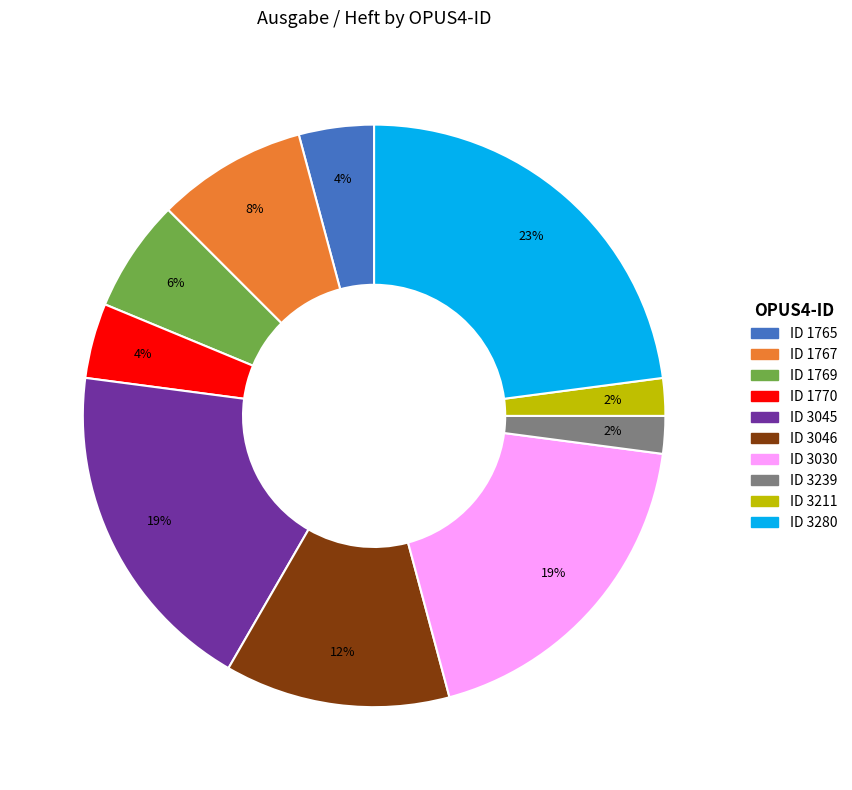

To the nearest percent, what is the average slice percentage?

10%